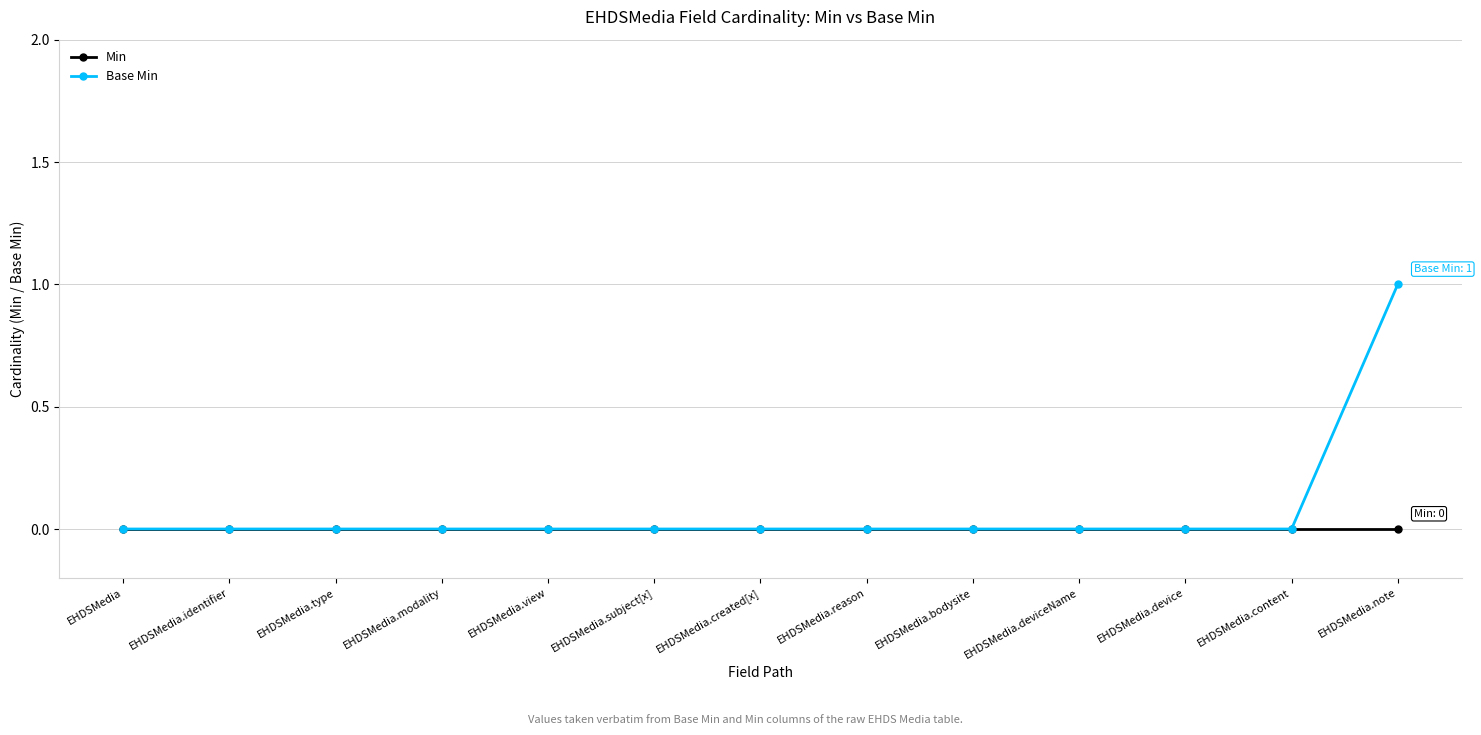

What is the label of the 8th point from the right?

EHDSMedia.subject[x]